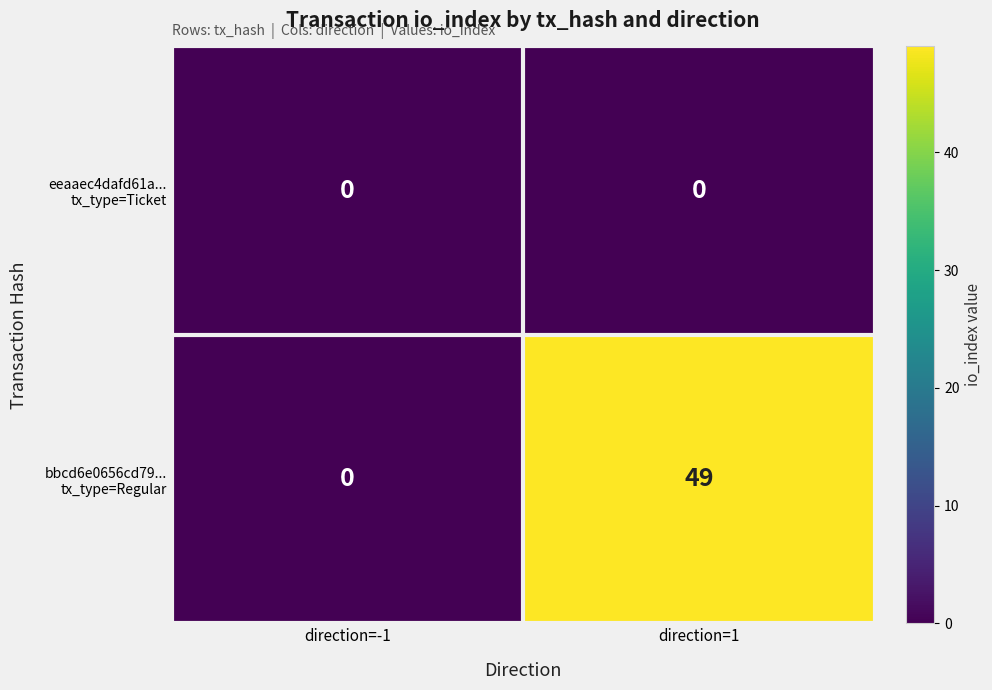

At which category is the sum across all series the highest?

direction=1